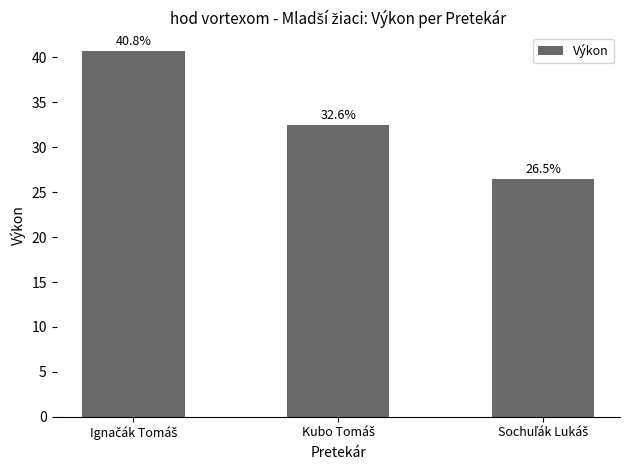

What is the value of the 3rd bar from the left?

26.5